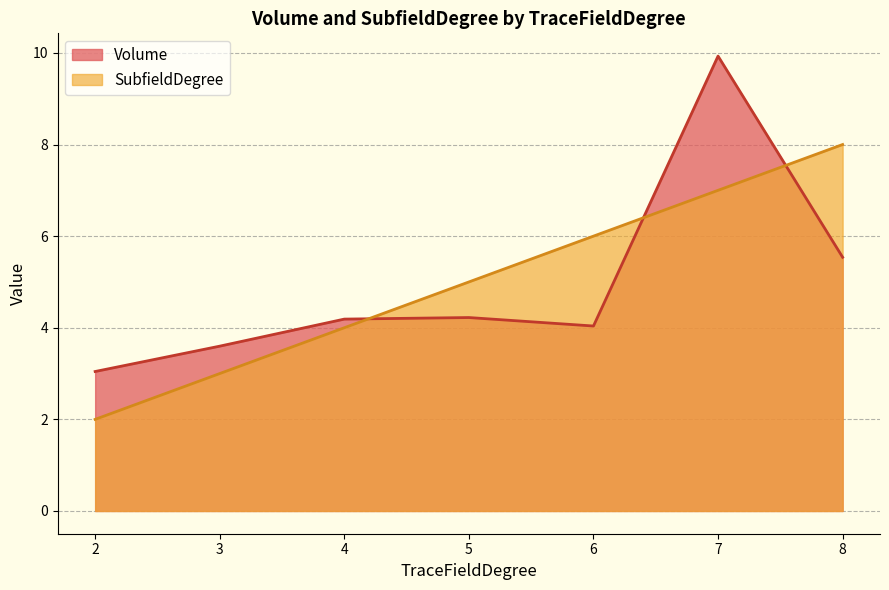

Where does the Volume series first go above 4?

4